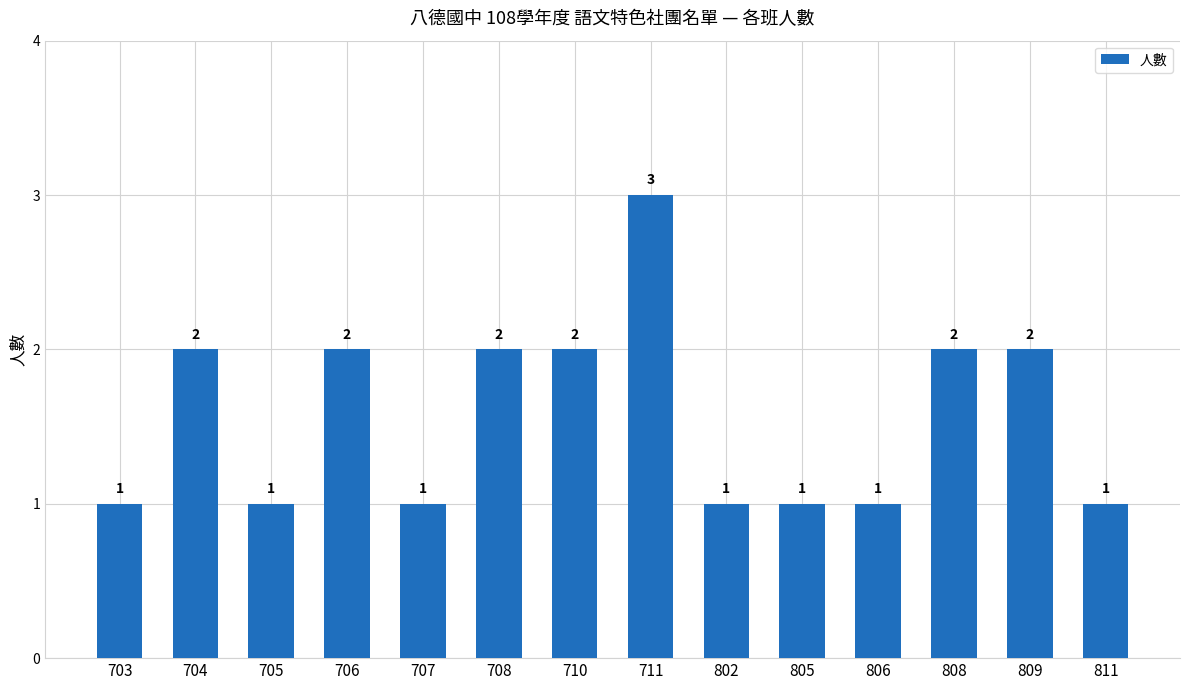

Reading right to left, extract all data points from this chart.

811=1	809=2	808=2	806=1	805=1	802=1	711=3	710=2	708=2	707=1	706=2	705=1	704=2	703=1